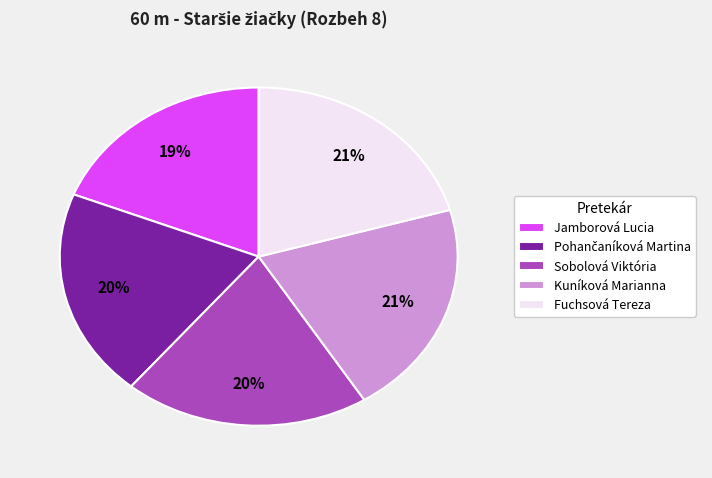

How many segments does this pie chart have?

5